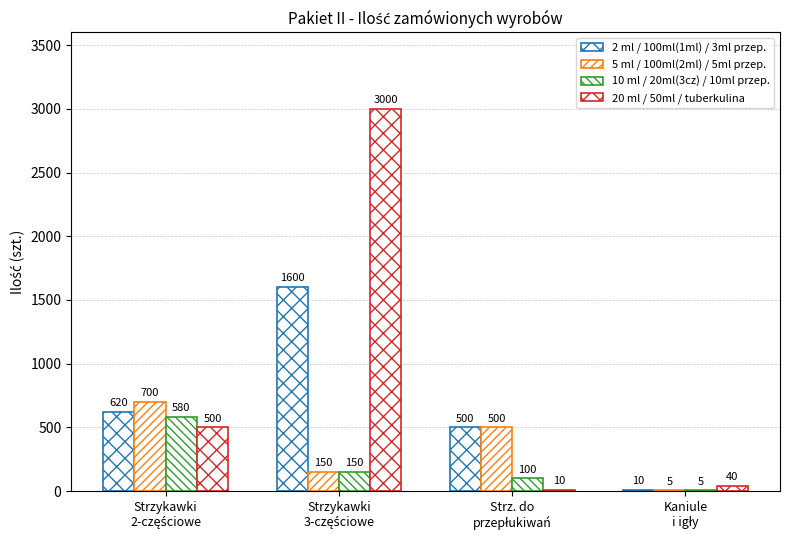

How many data points does each series have?

4